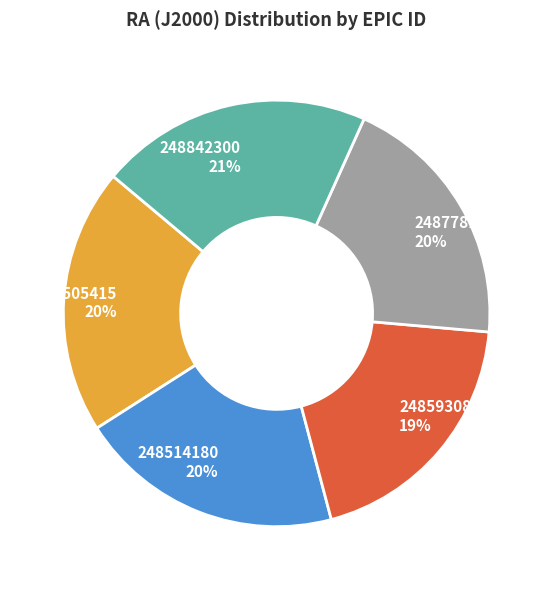

To the nearest percent, what is the difference between the 248514180 and 248593082 slice percentages?

1%